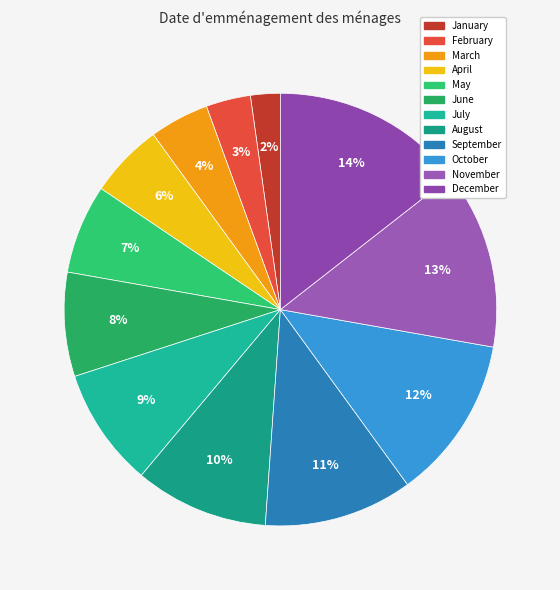

To the nearest percent, what portion does February represent?

3%